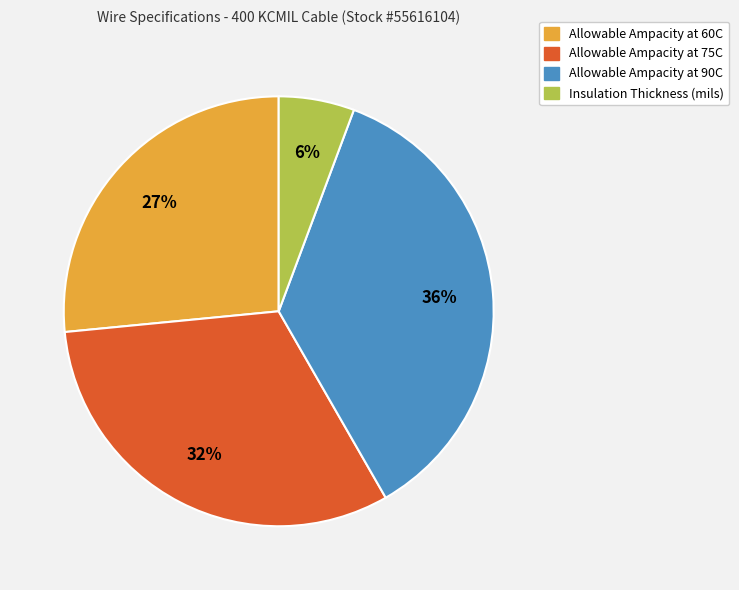

How many slices are in this pie chart?

4